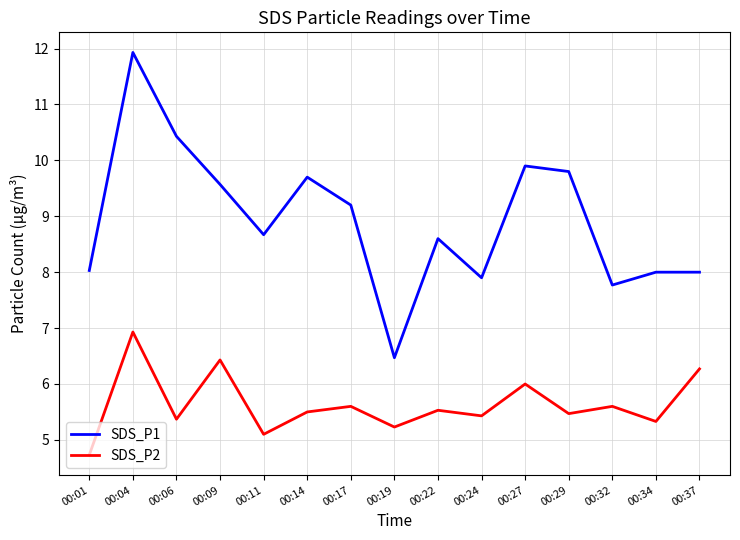

What is the sum of the SDS_P2 values at 00:19 and 00:34?

10.6